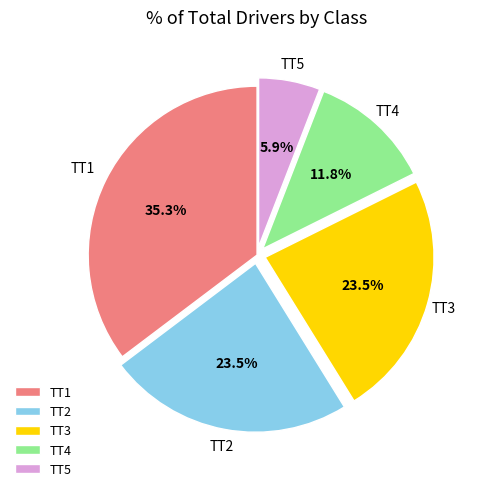

What is the smallest slice in the pie chart?

TT5